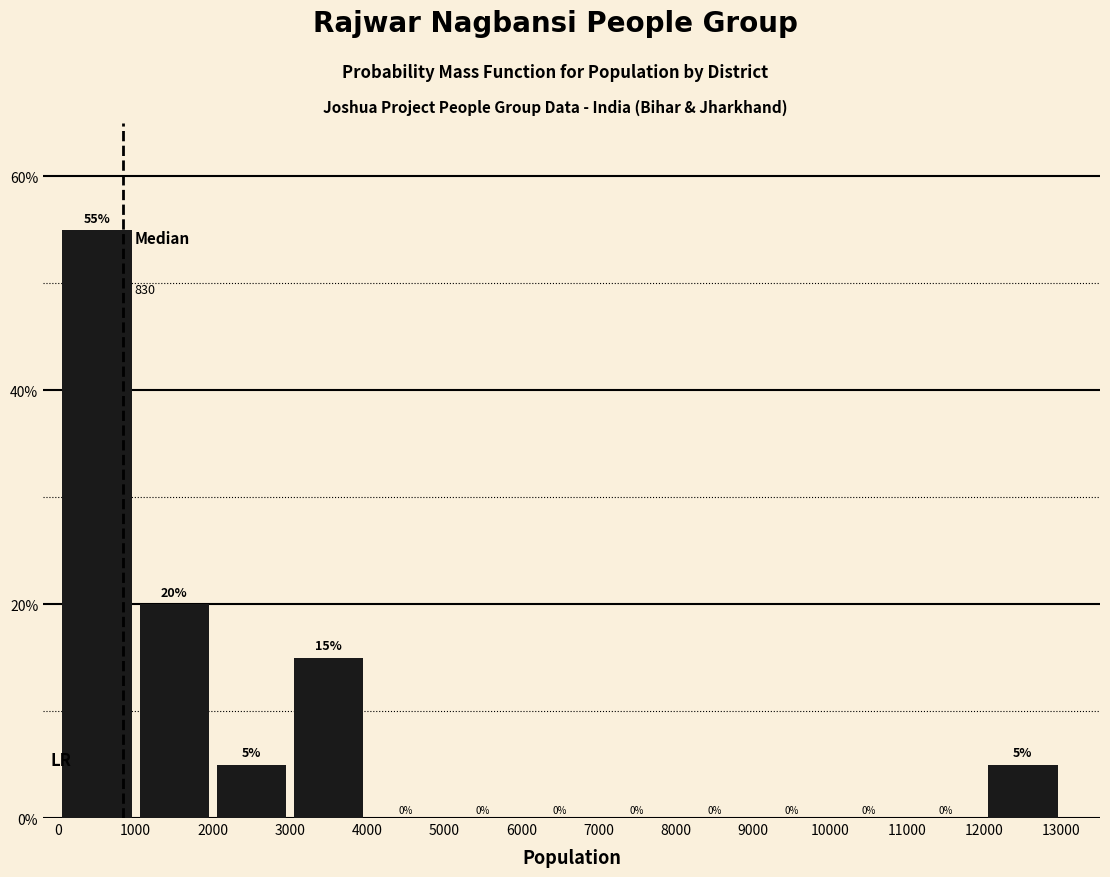

Reading left to right, transcribe this chart: for each bar, give the range it covers on the x-axis and its height.

0 to 1000: 55
1000 to 2000: 20
2000 to 3000: 5
3000 to 4000: 15
4000 to 5000: 0
5000 to 6000: 0
6000 to 7000: 0
7000 to 8000: 0
8000 to 9000: 0
9000 to 10000: 0
10000 to 11000: 0
11000 to 12000: 0
12000 to 13000: 5